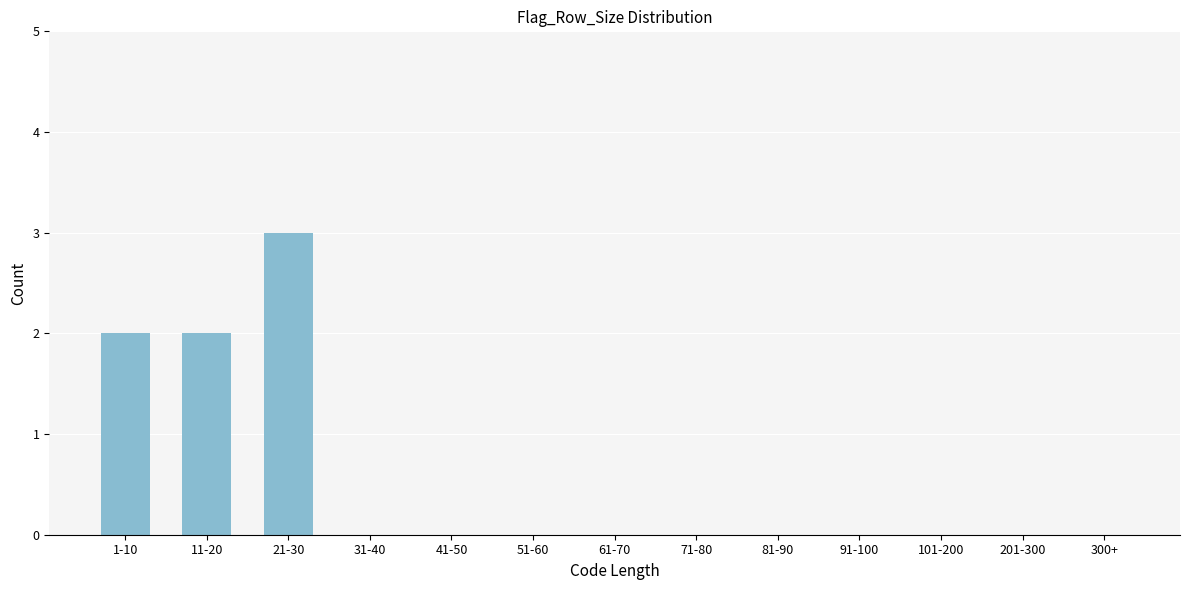

Reading left to right, list all the values displayed in this chart.

1-10=2	11-20=2	21-30=3	31-40=0	41-50=0	51-60=0	61-70=0	71-80=0	81-90=0	91-100=0	101-200=0	201-300=0	300+=0